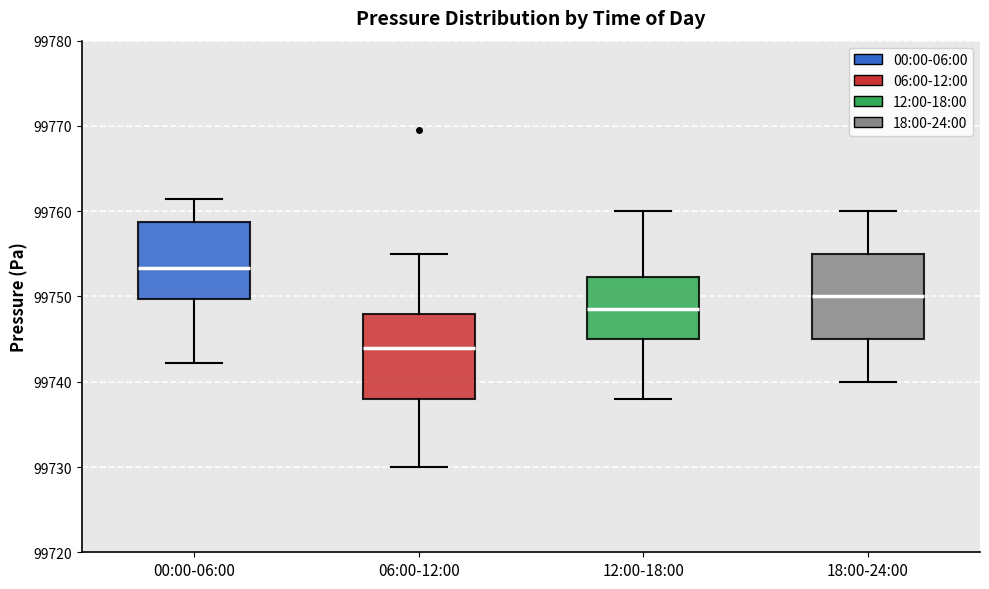

Which box has the highest median line?

00:00-06:00